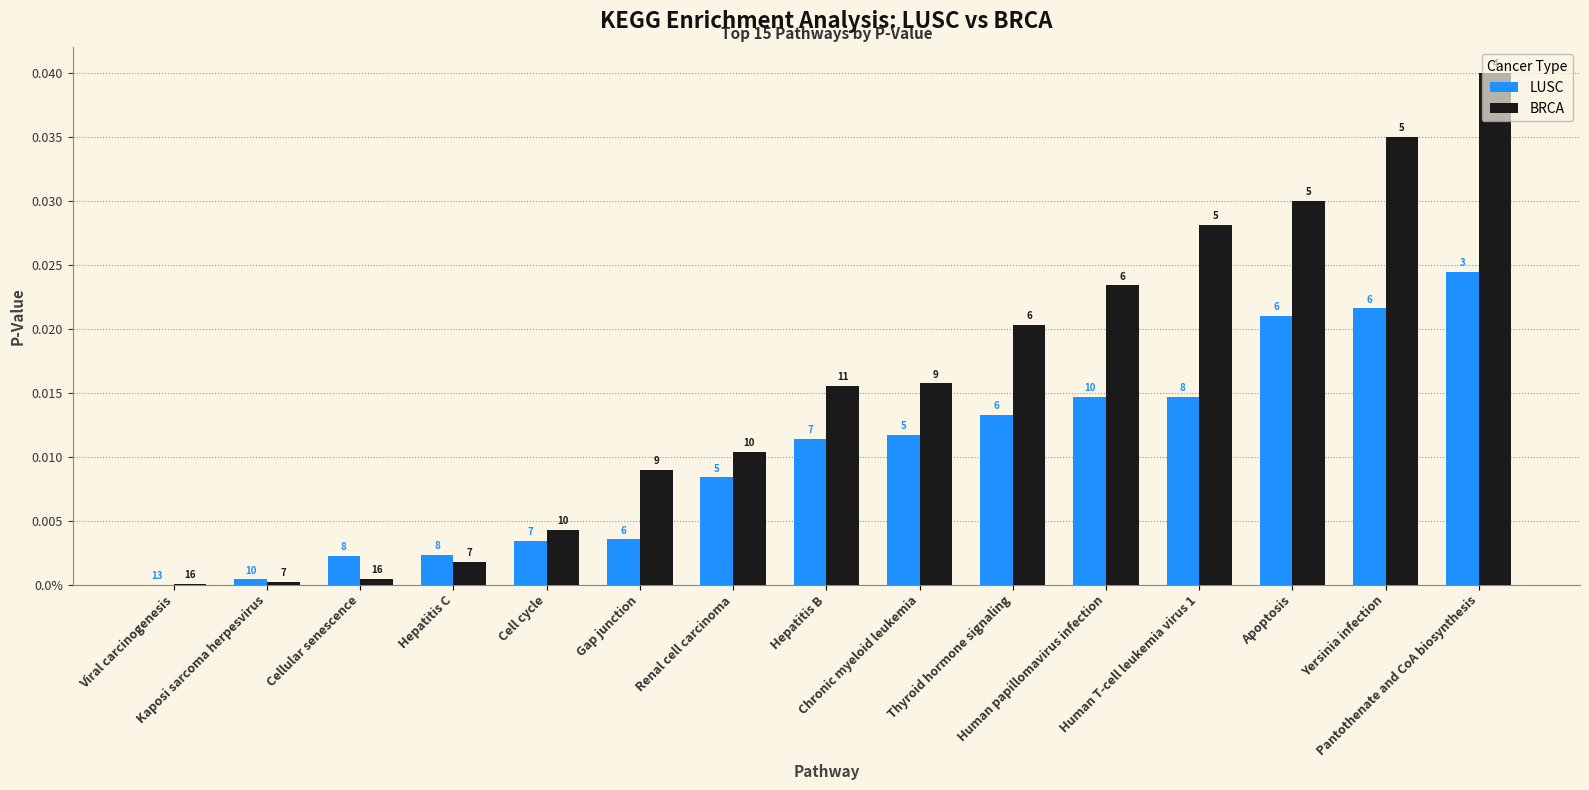

Which category has the highest value in the BRCA series?

Pantothenate and CoA biosynthesis